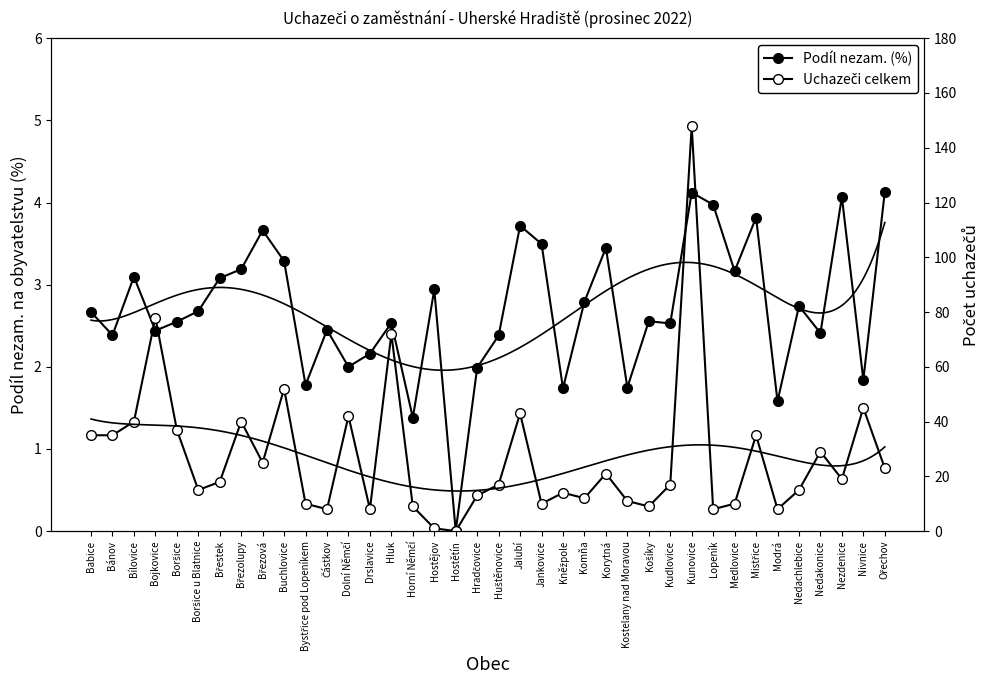

Between Babice and Kudlovice, which is larger?

Babice